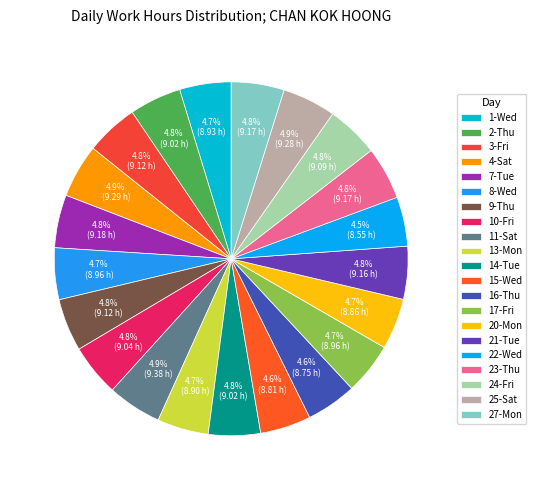

Which category has the smallest portion of the pie?

22-Wed